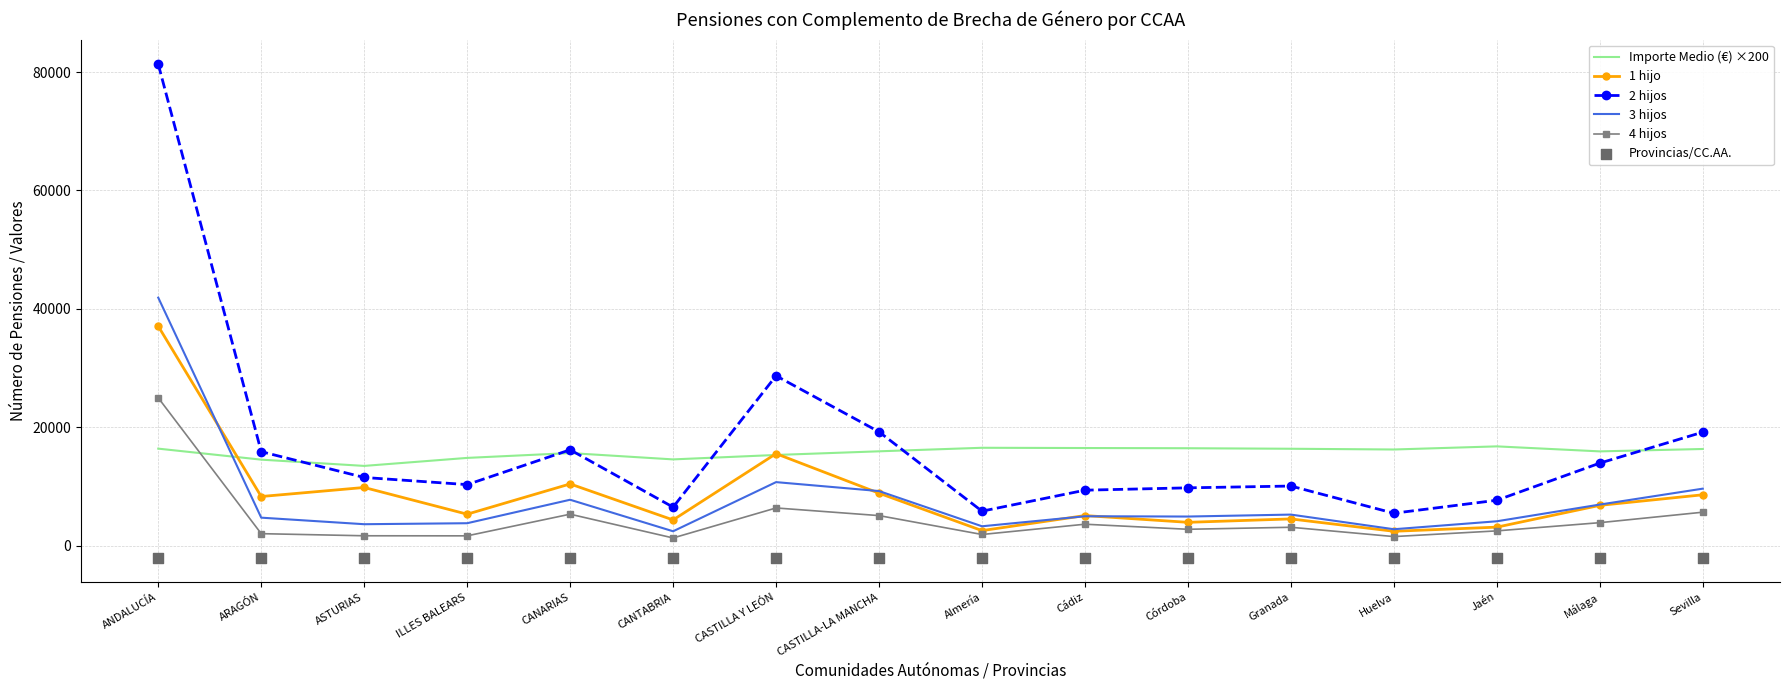

What is the total value across all series at Cádiz?

37550